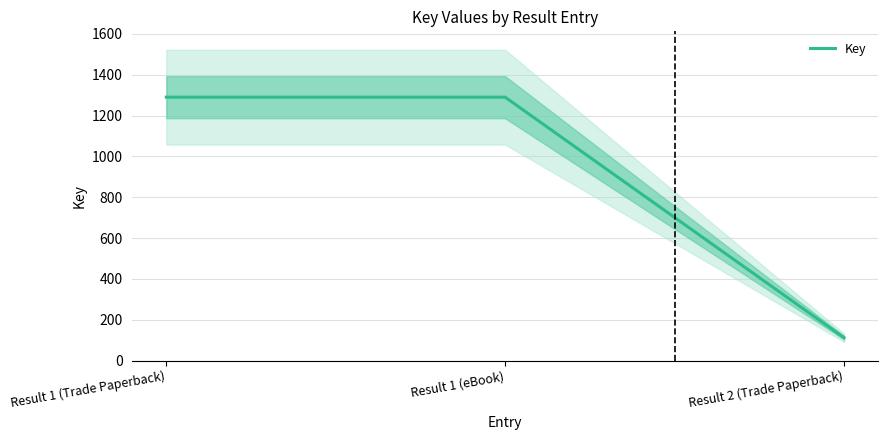

Reading left to right, what are all the values shown in this chart?

1290	1290	112